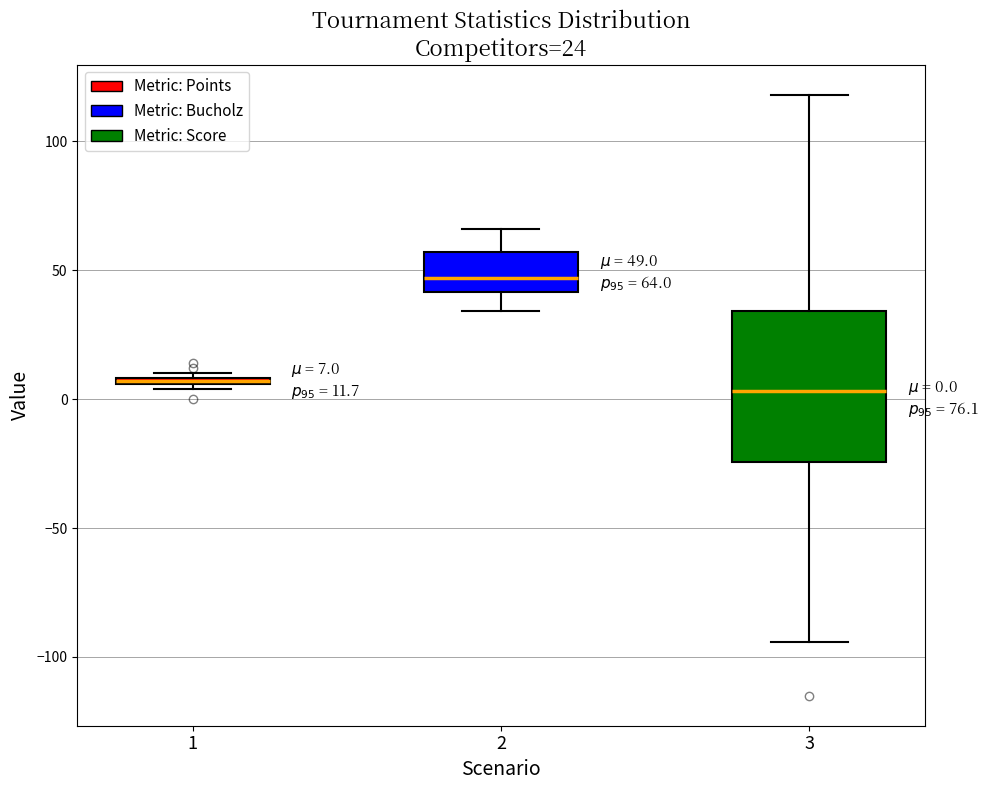

Comparing the boxes themselves (not the whiskers), which one is the tallest?

3